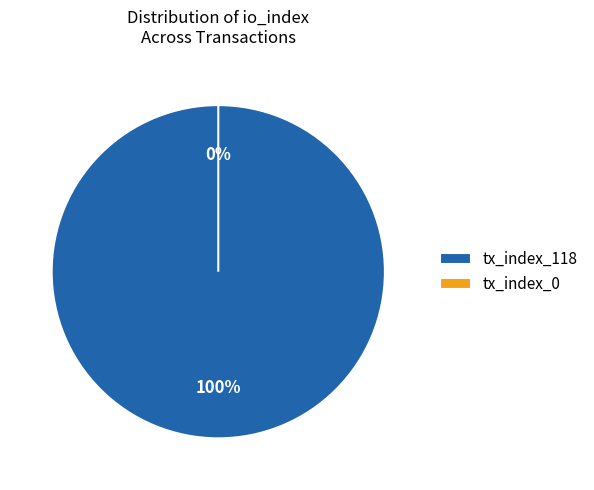

How many segments does this pie chart have?

2